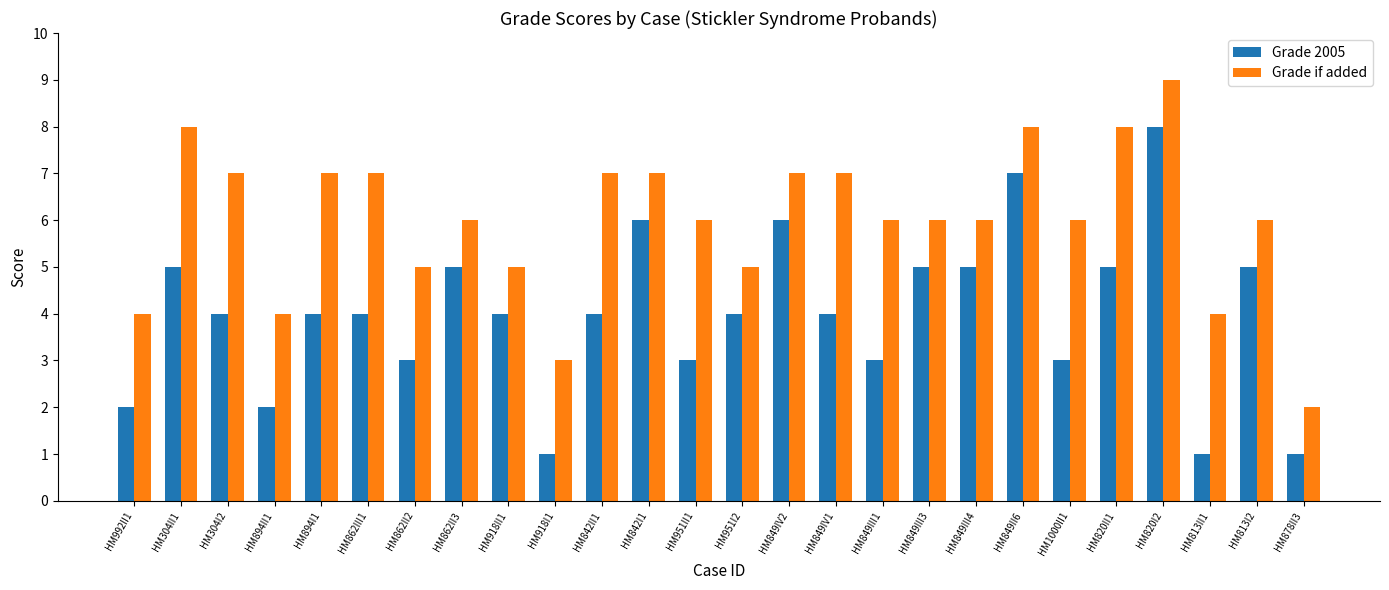

What is the label of the 20th bar from the right?

HM862II2